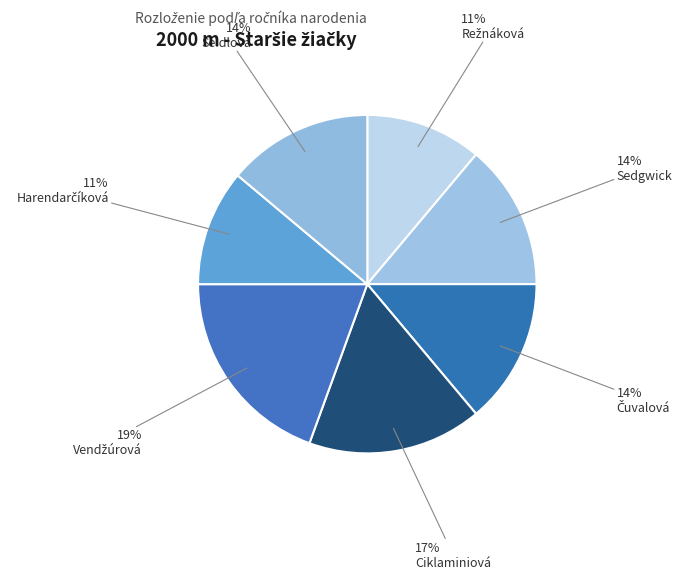

Count the number of slices in the pie.

7